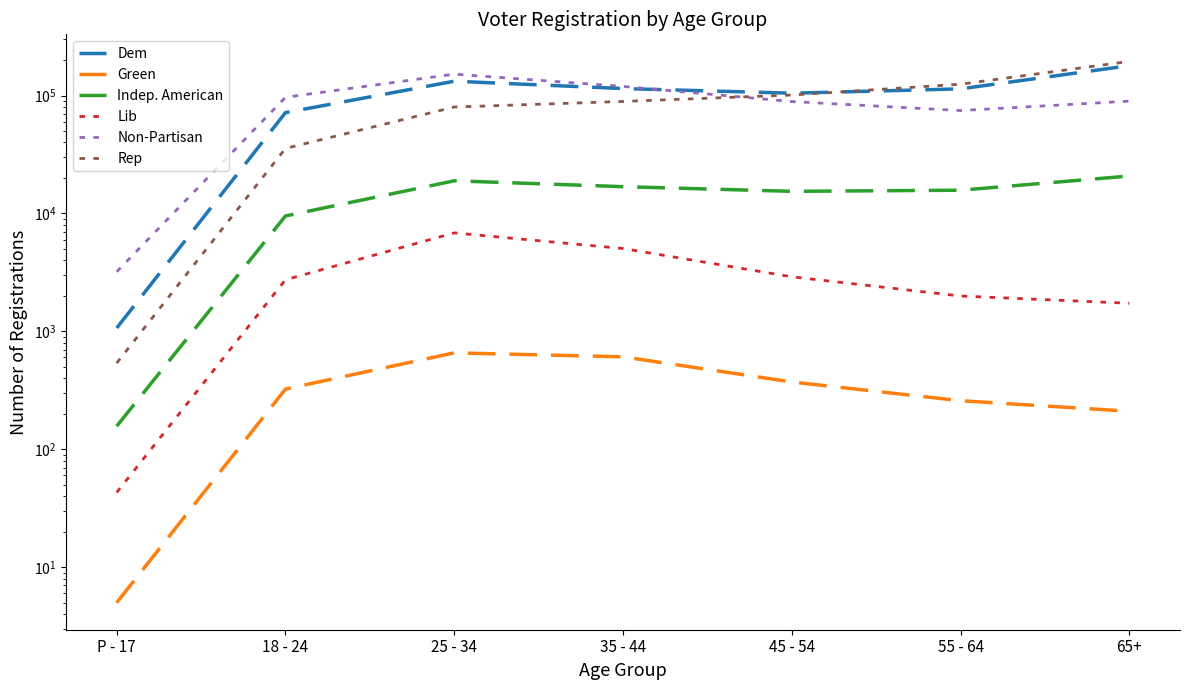

Reading left to right, transcribe all the data shown in this chart.

Dem: 1067	71613	132238	114542	104635	113896	179077
Green: 5	324	657	608	372	258	210
Indep. American: 157	9520	18913	16862	15398	15739	20763
Lib: 43	2738	6839	5039	2901	1993	1730
Non-Partisan: 3201	96577	151832	119465	88914	74523	89644
Rep: 538	35581	79875	89087	100983	124696	194707